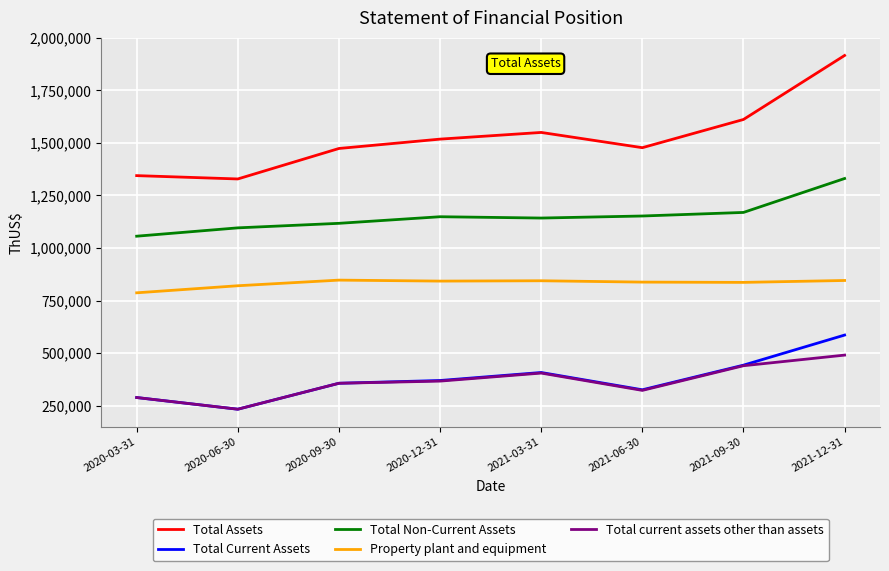

List the series in order of their peak value, lowest first.

Total current assets other than assets, Total Current Assets, Property plant and equipment, Total Non-Current Assets, Total Assets